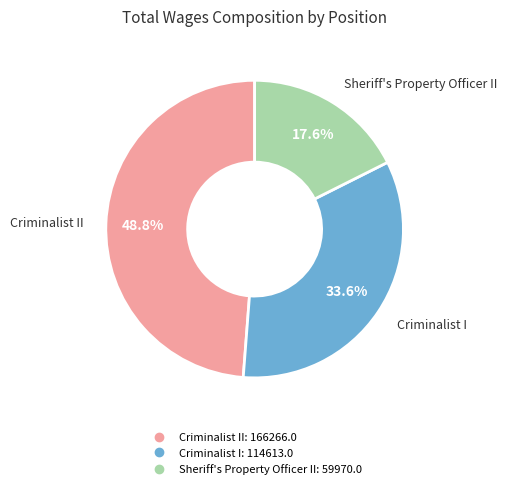

Is there a majority slice in this chart?

No